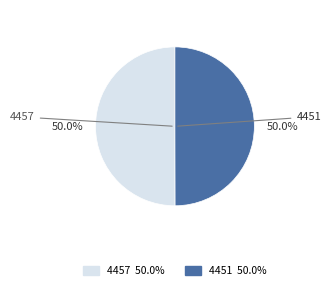

Is the sum of 4457 and 4451 greater than half?

Yes